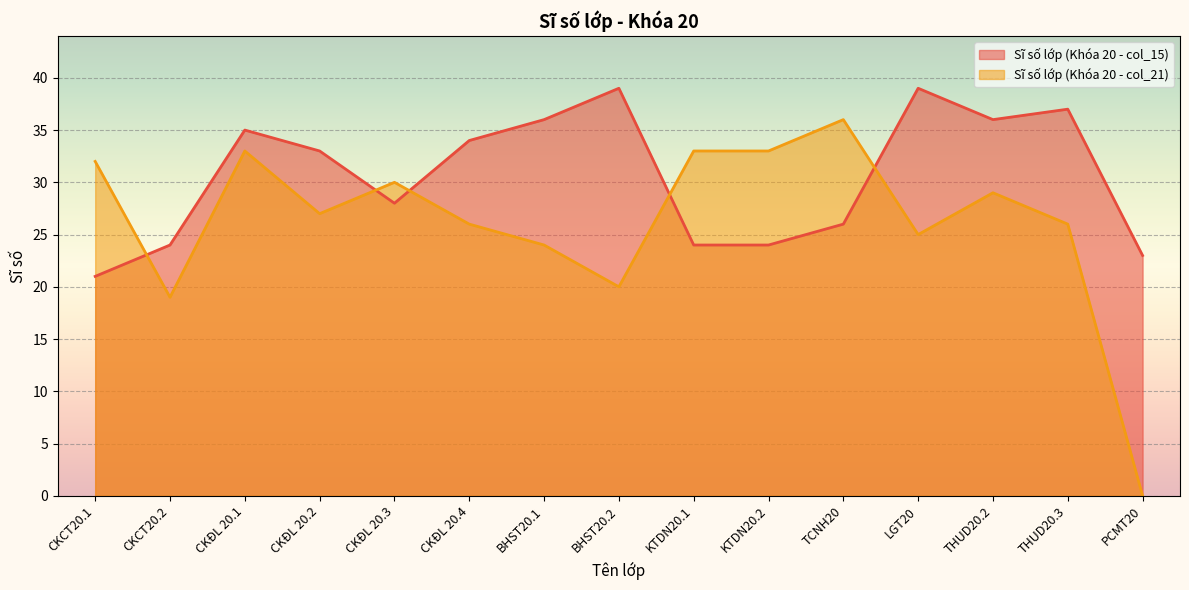

What is the label of the 11th point from the right?

CKĐL 20.3